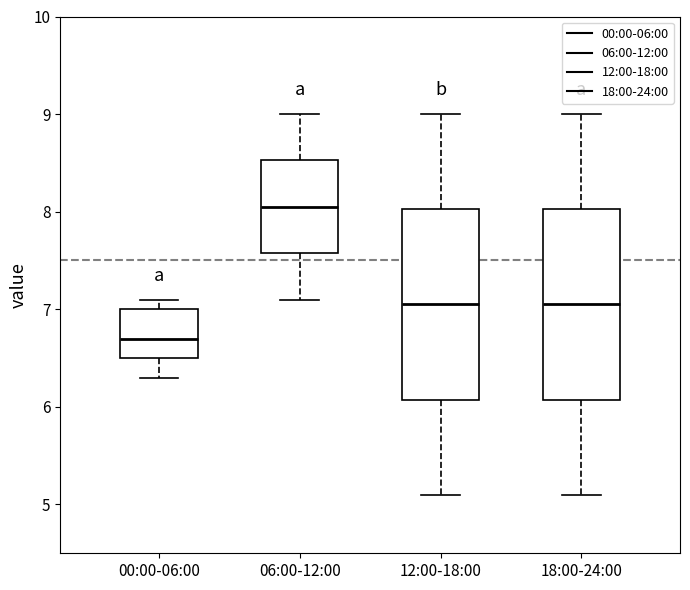

Reading left to right, transcribe this box plot: for each box, give where its median line is, the range the box spans, and where its two whiskers end, as read against the y-axis. The values are not printed on the chart, so give them approximately, as read against the axis.

00:00-06:00: median 6.7, box 6.5 to 7.0, whiskers 6.3 to 7.1
06:00-12:00: median 8.1, box 7.6 to 8.5, whiskers 7.1 to 9.0
12:00-18:00: median 7.1, box 6.1 to 8.0, whiskers 5.1 to 9.0
18:00-24:00: median 7.1, box 6.1 to 8.0, whiskers 5.1 to 9.0